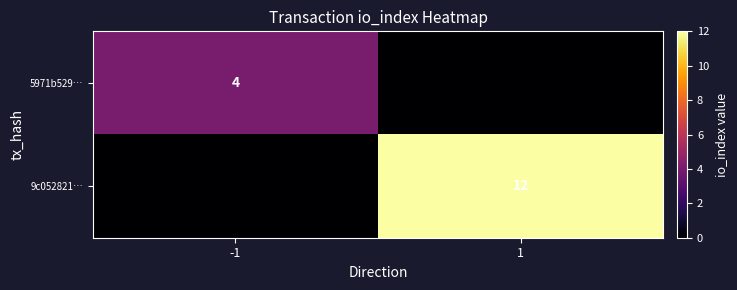

Is the value of 5971b529… at -1 greater than the value of 9c052821… at 1?

No